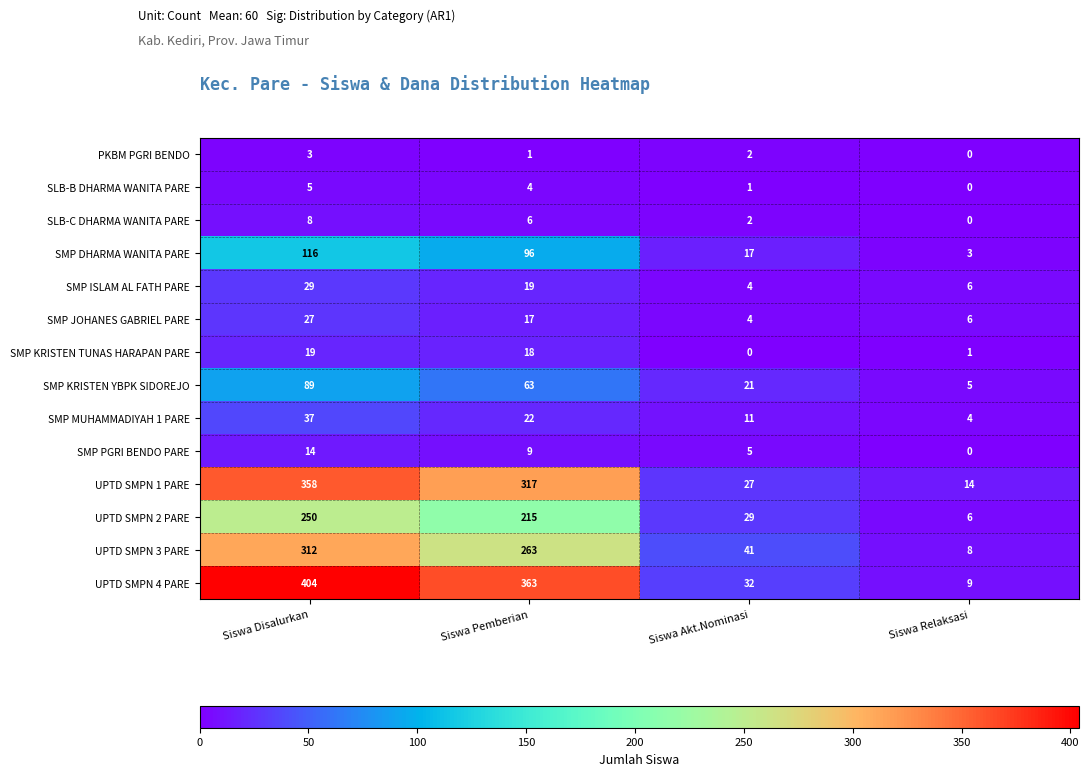

At which label is PKBM PGRI BENDO closest to 1?

Siswa Pemberian